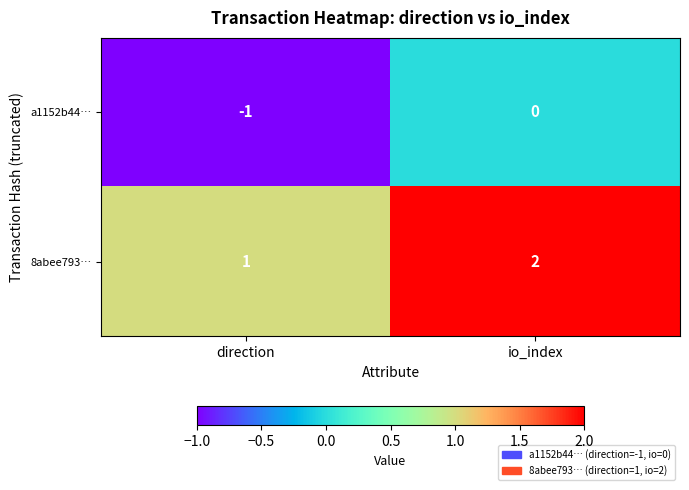

At which category does the chart reach its peak across all series?

io_index